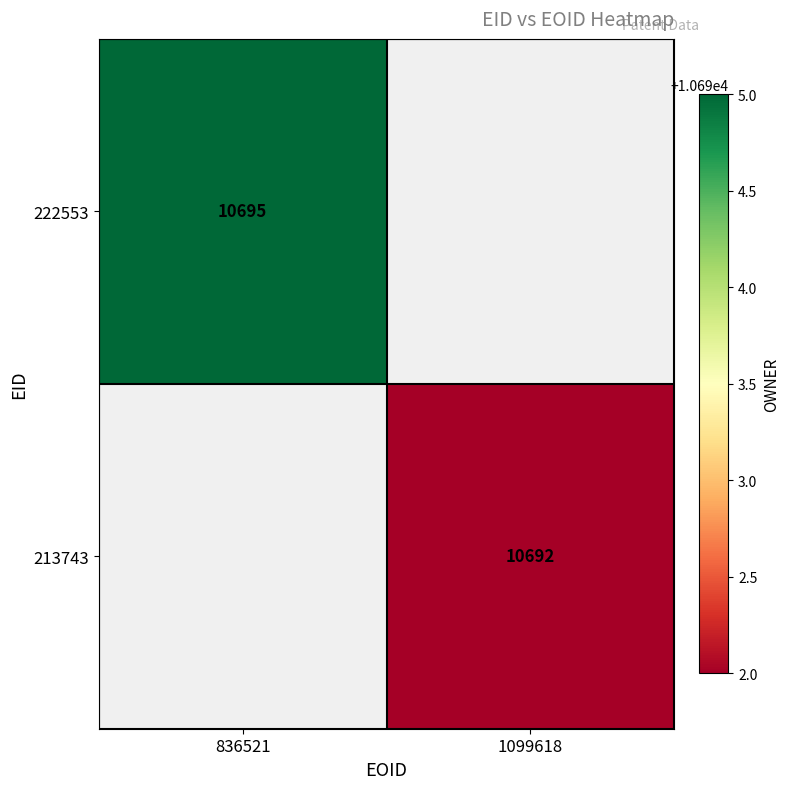

At how many categories does at least one series exceed 10692?

1